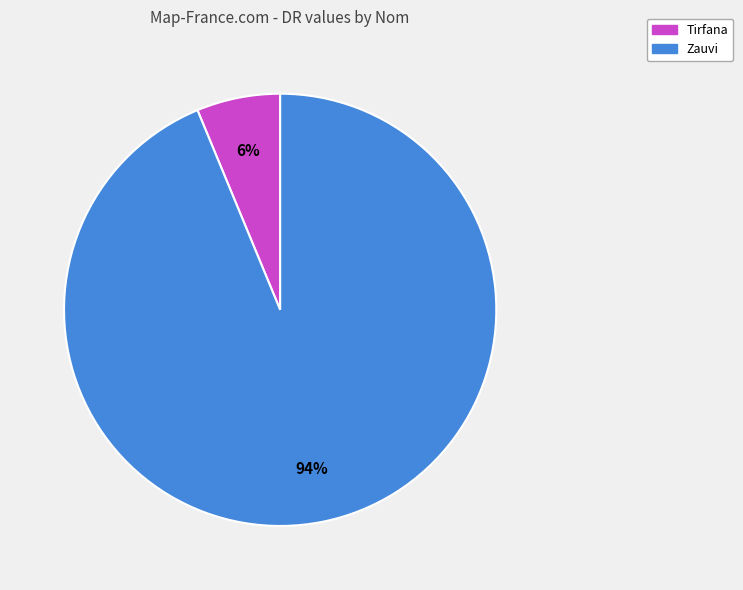

Combined, do Zauvi and Tirfana account for over 50%?

Yes